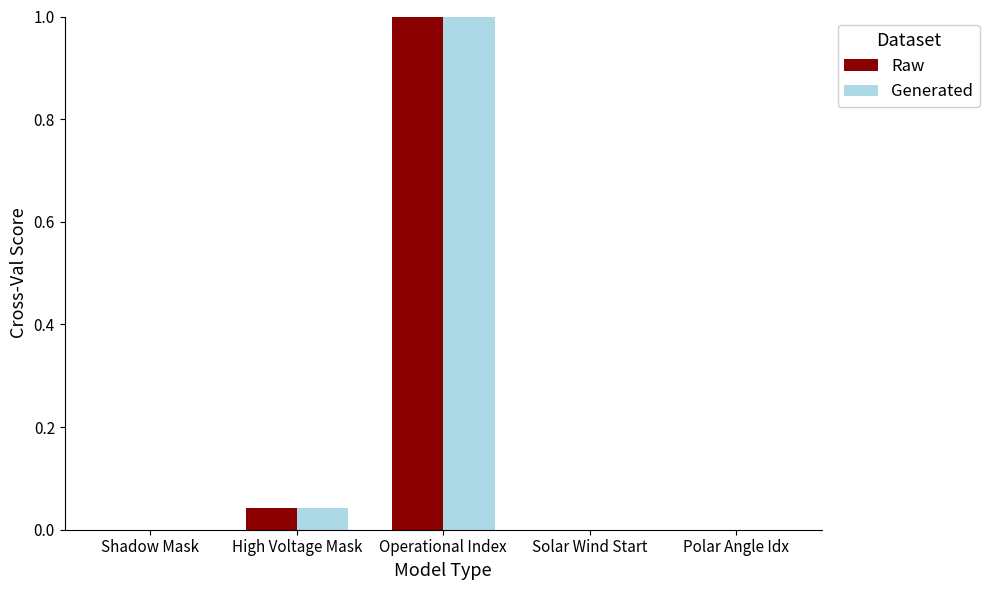

True or false: Raw has a value of -0.4 at Solar Wind Start.

False